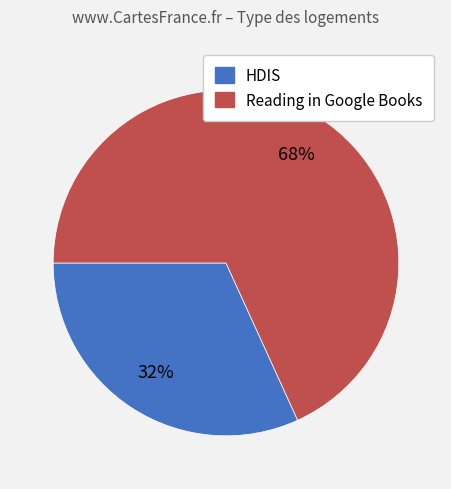

Count the number of slices in the pie.

2